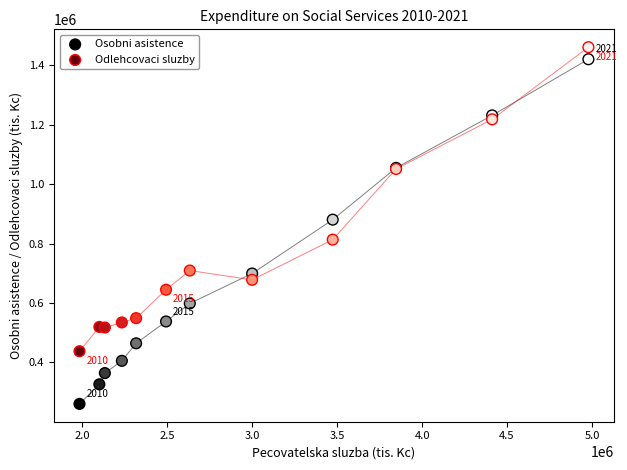

Which series has the largest Y range (max minus min)?

Osobni asistence